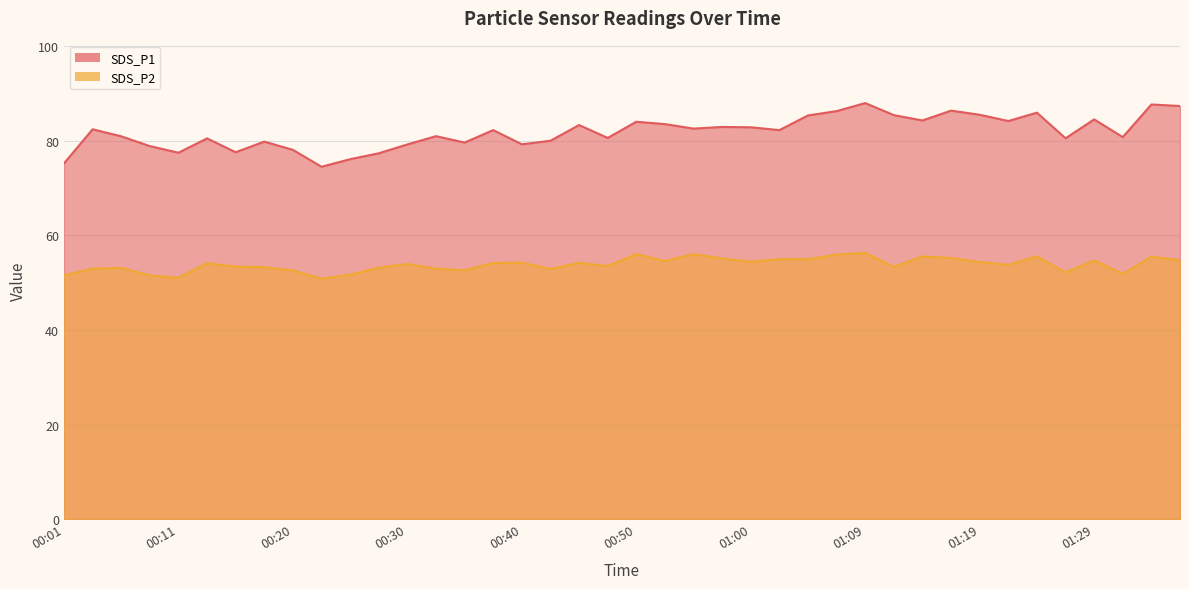

At which category is the sum across all series the highest?

01:09